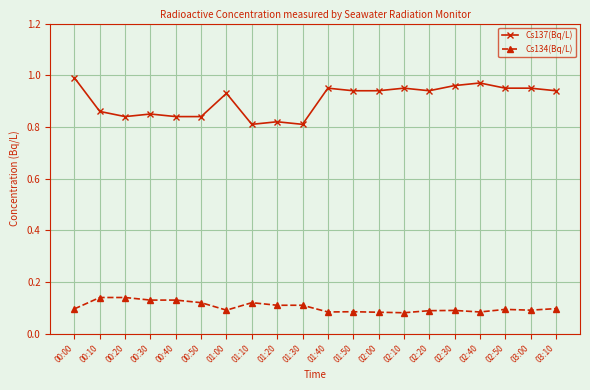

What is the total value across all series at 02:30?

1.1